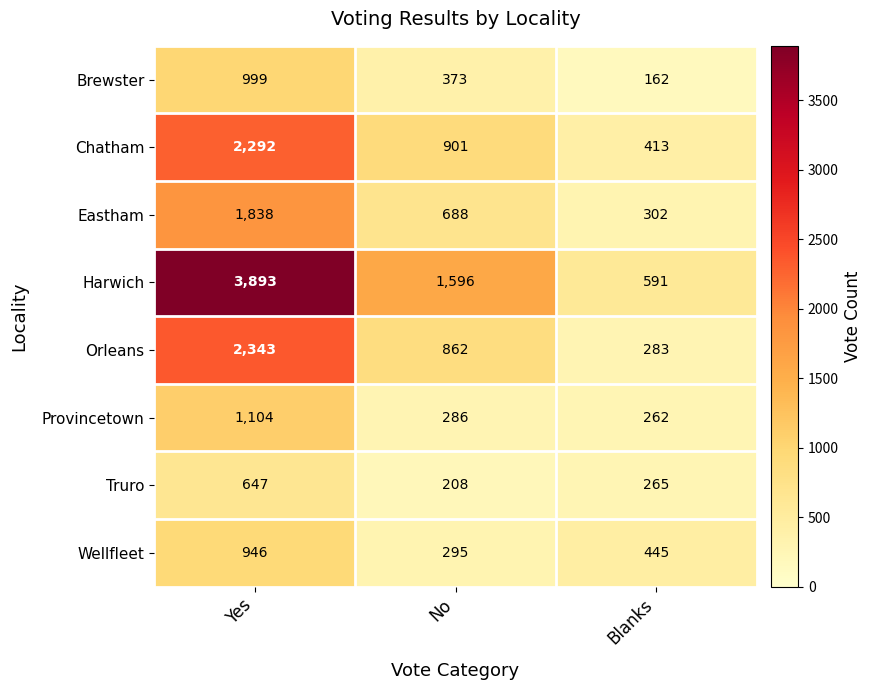

How many Wellfleet values are between 295 and 946?

3